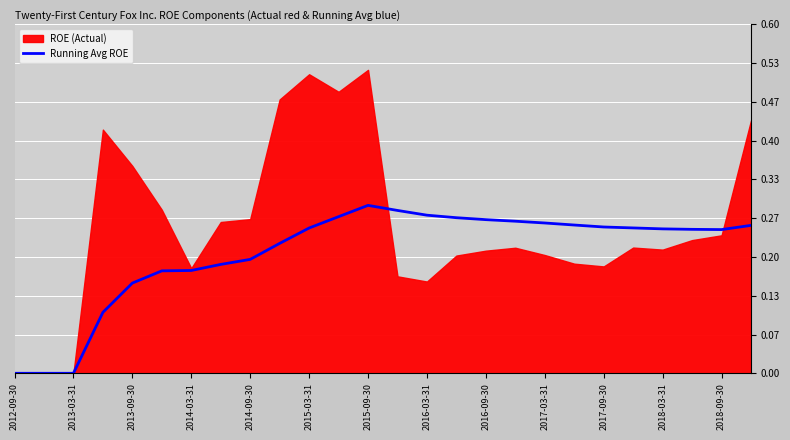

Which has a higher value, 17 or 16?

16